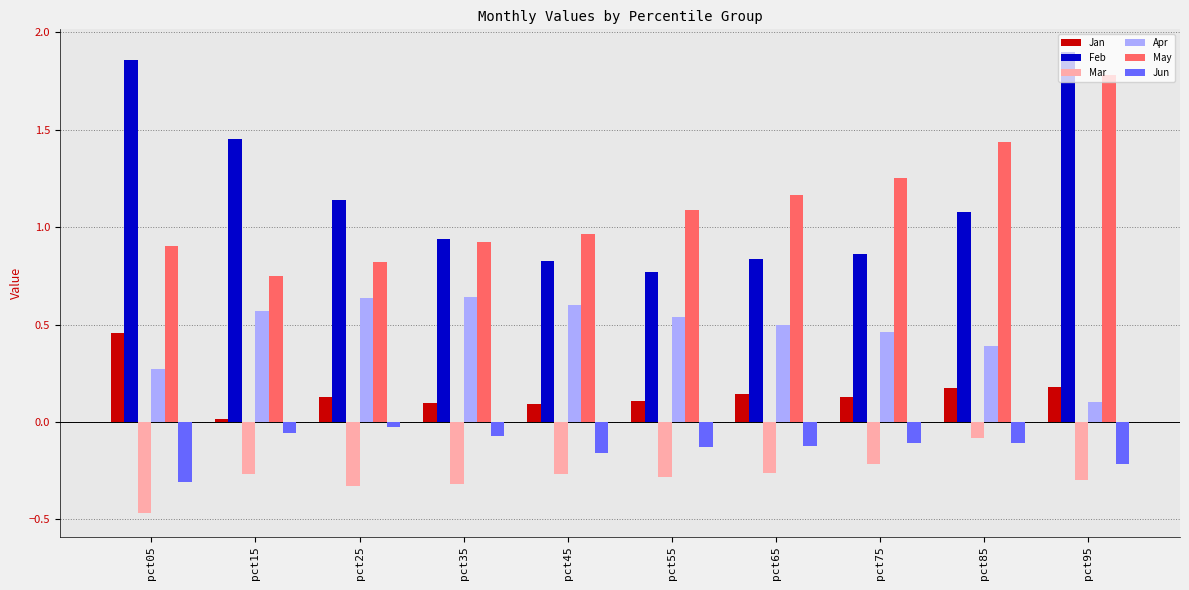

Which category has the highest value in the May series?

pct95